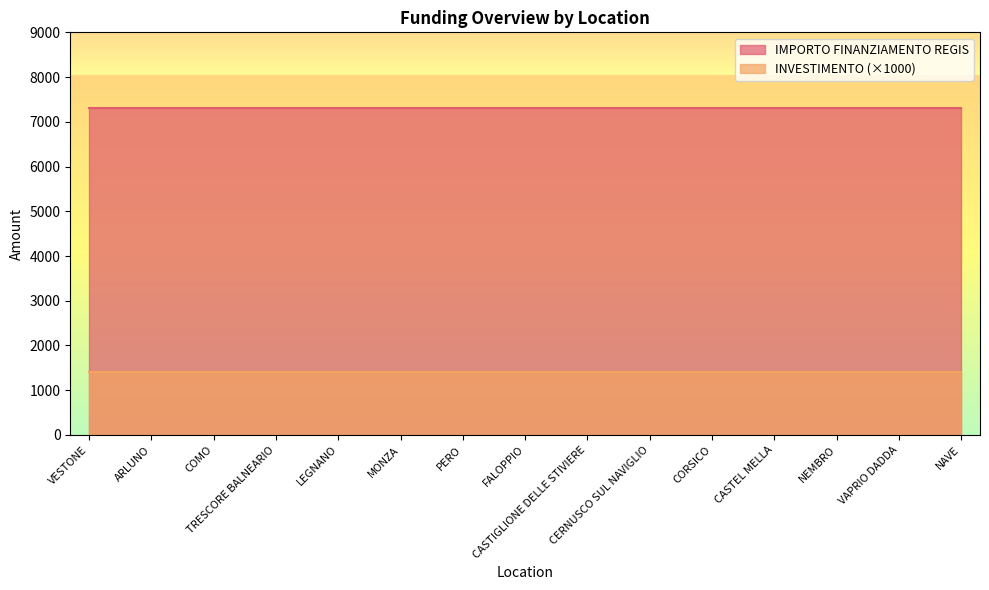

At VAPRIO DADDA, list the series in order from largest to smallest.

IMPORTO FINANZIAMENTO REGIS, INVESTIMENTO (×1000)